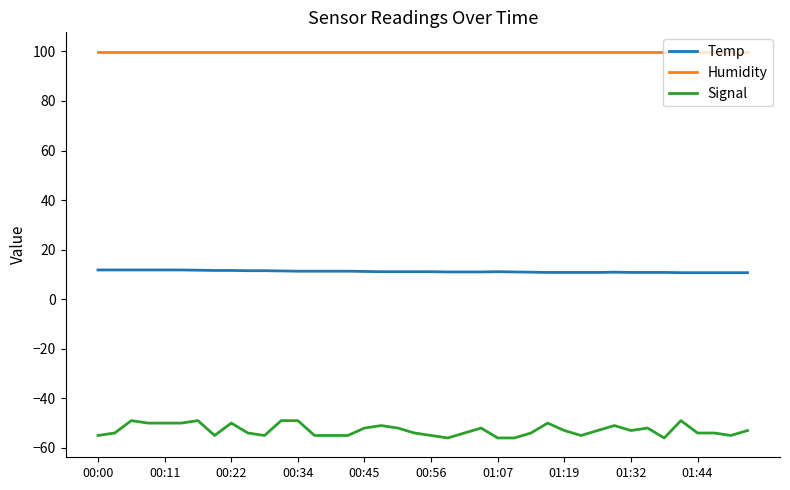

True or false: Humidity and Signal cross at least once.

False